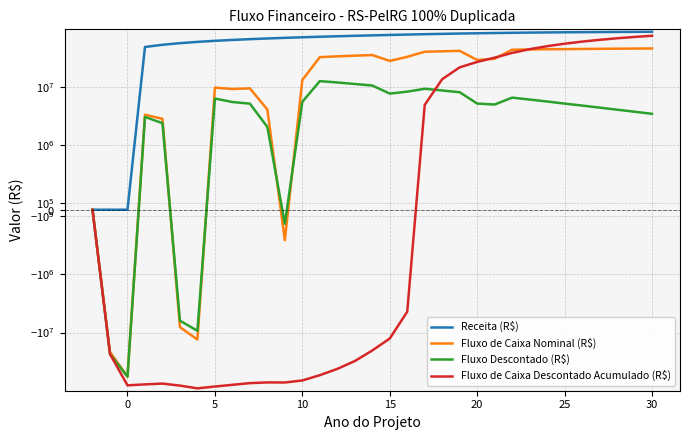

What is the average value of the Fluxo Descontado (R$) series?

2288638.8